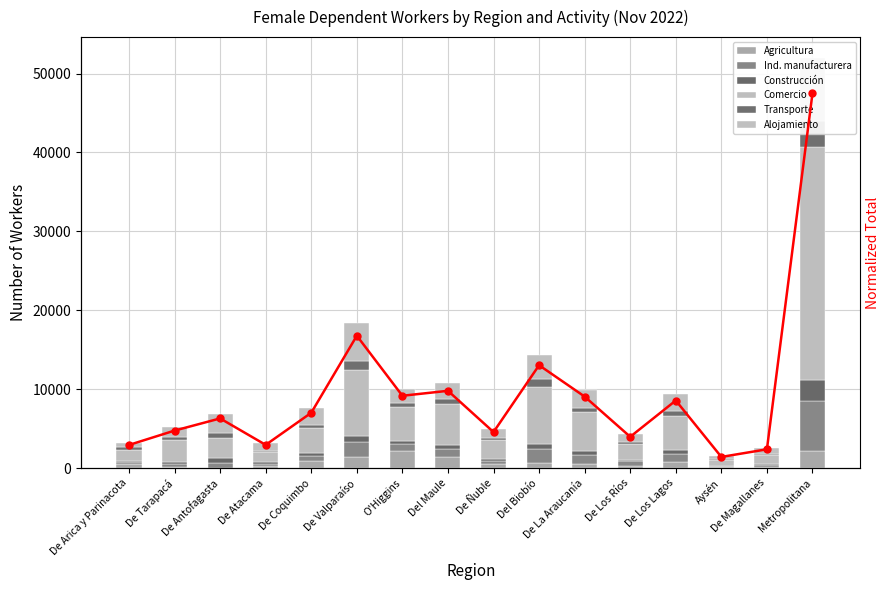

What are all the series names shown in the legend?

Agricultura, Ind. manufacturera, Construcción, Comercio, Transporte, Alojamiento